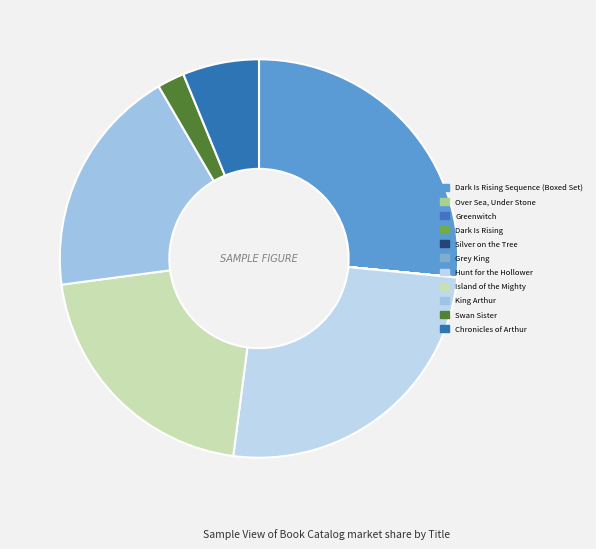

Rank the categories by value from lowest to highest.

Over Sea, Under Stone, Silver on the Tree, Dark Is Rising, Grey King, Greenwitch, Swan Sister, Chronicles of Arthur, King Arthur, Island of the Mighty, Hunt for the Hollower, Dark Is Rising Sequence (Boxed Set)